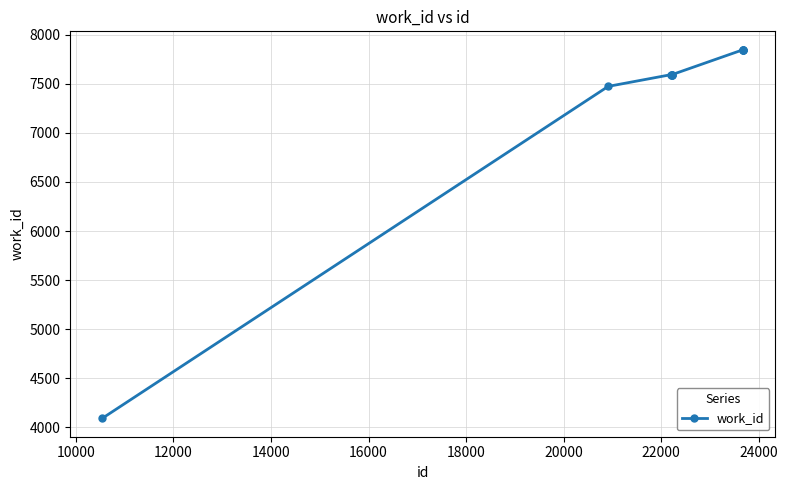

What is the average value?

7332